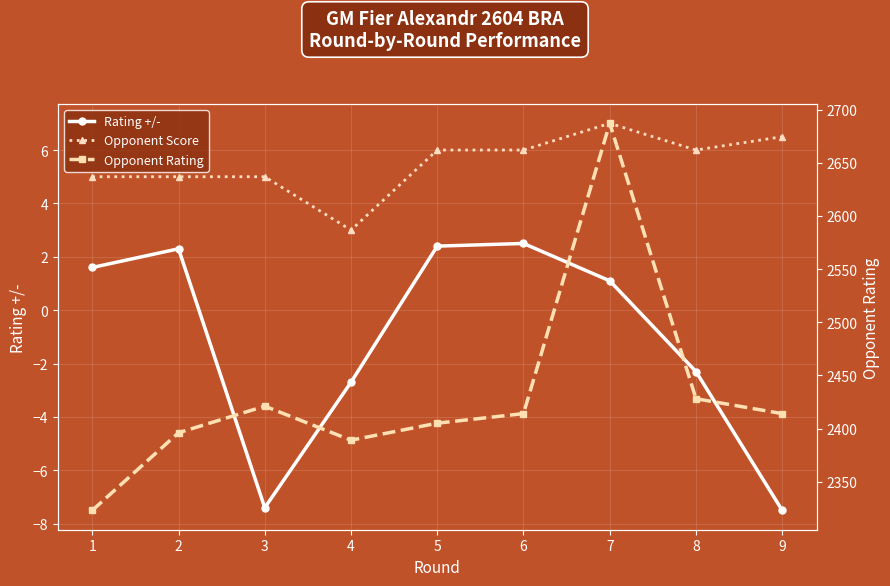

Reading left to right, transcribe all the data shown in this chart.

Rating +/-: 1.6	2.3	-7.4	-2.7	2.4	2.5	1.1	-2.3	-7.5
Opponent Score: 5.0	5.0	5.0	3.0	6.0	6.0	7.0	6.0	6.5
Opponent Rating: 2323.0	2396.0	2421.0	2389.0	2405.0	2414.0	2687.0	2428.0	2414.0